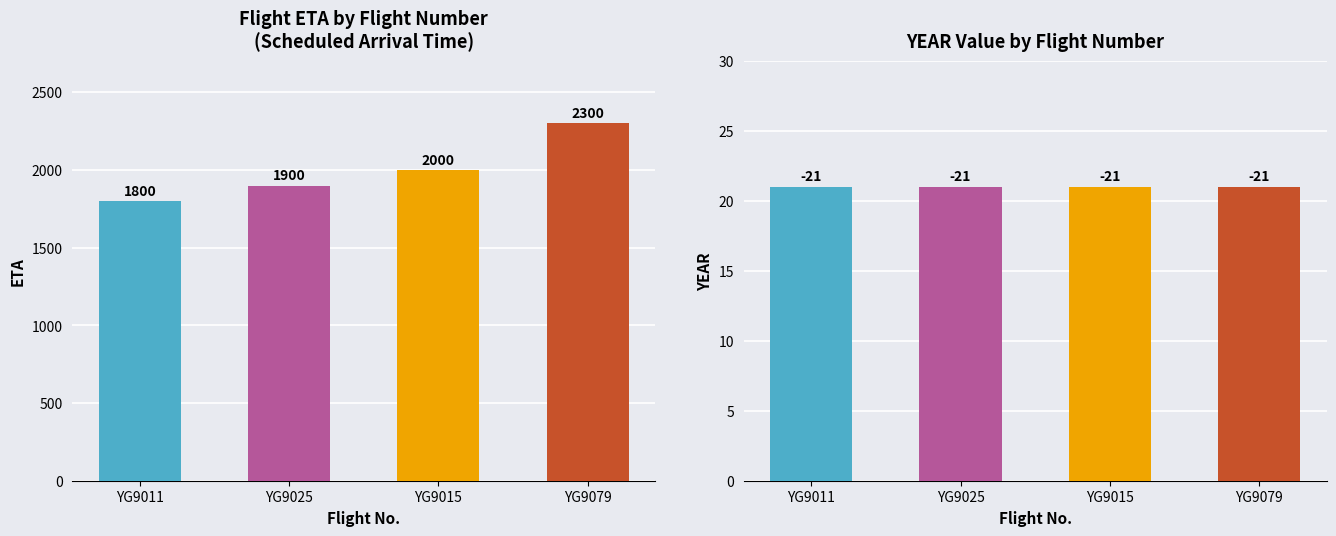

List the series in order of their overall mean, highest first.

ETA, YEAR